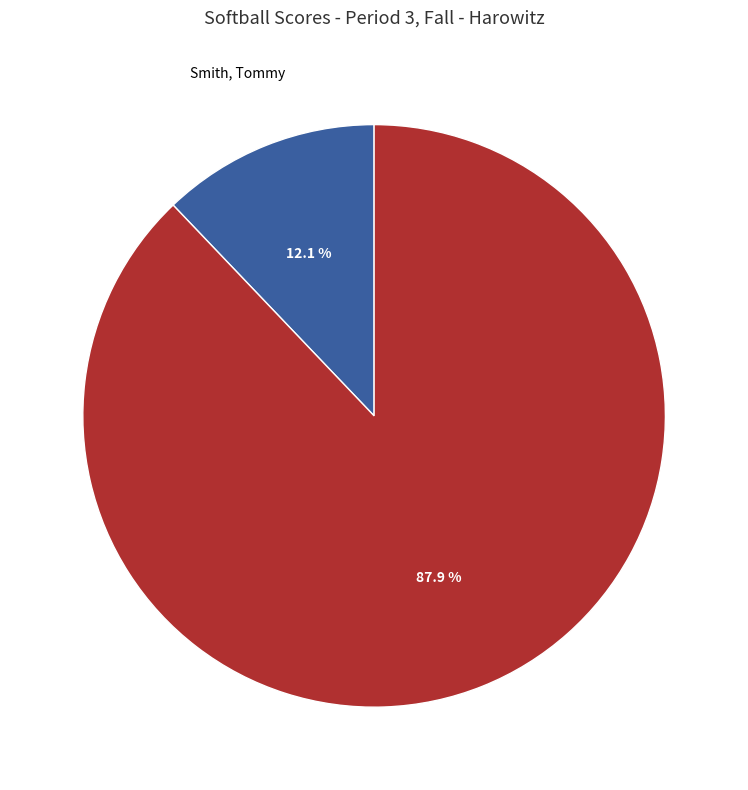

What percentage do Smith, Tommy and Rest of Class (0 pts) together represent?

100.0%